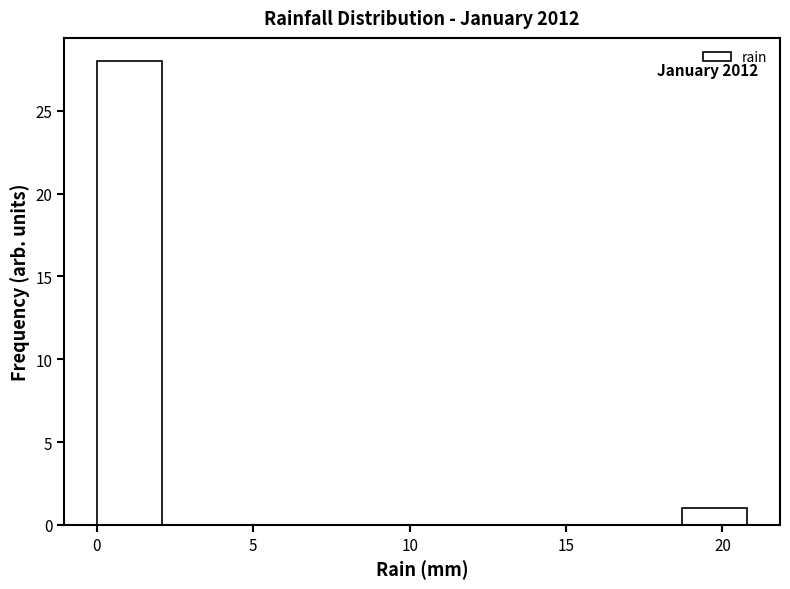

Which range on the x-axis has the tallest bar?

0.0 to 2.0